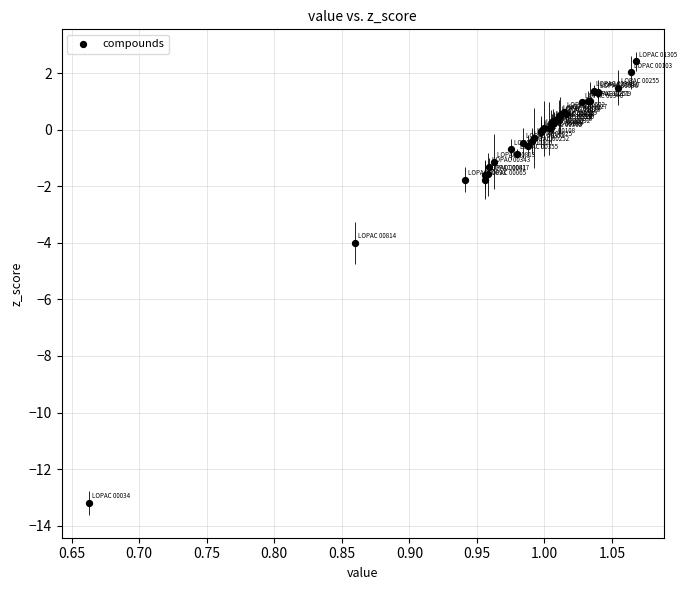

What Y value in the scatter plot is closest to -5?

-4.0